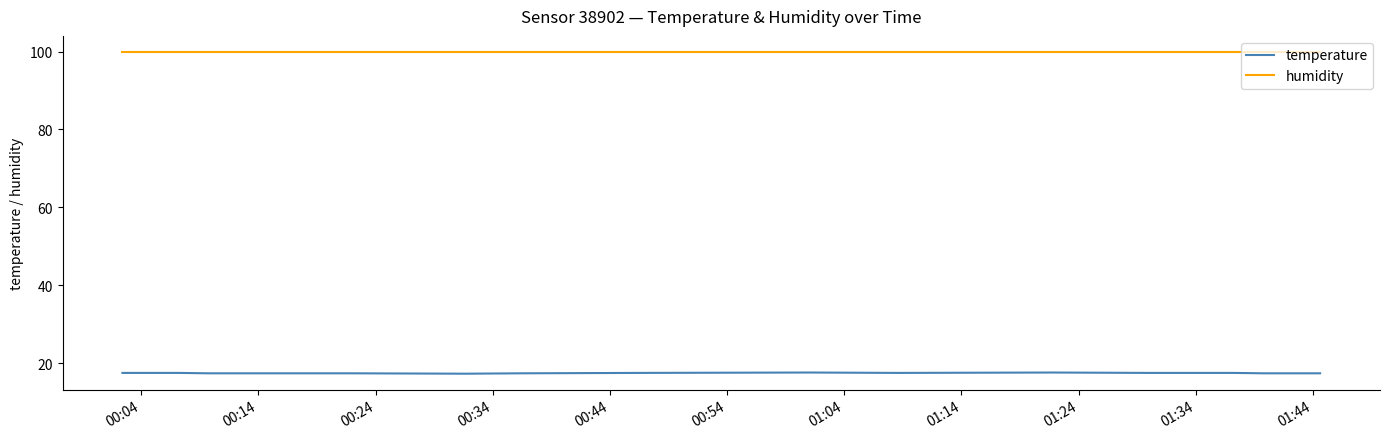

Which series has the largest range (max minus min)?

temperature